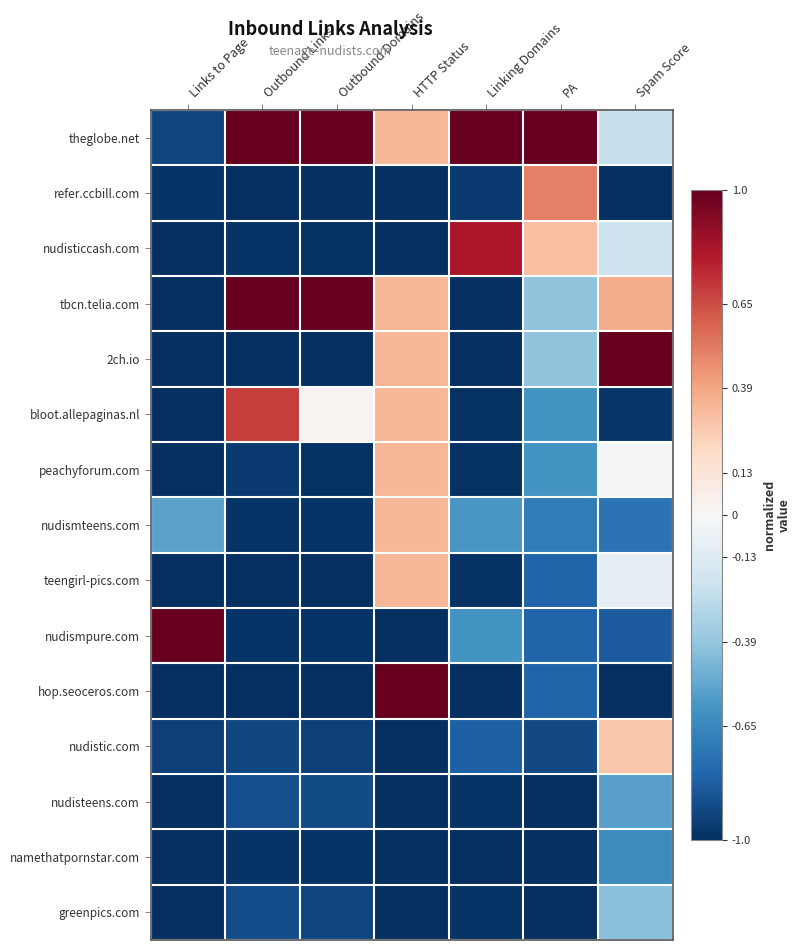

What is the maximum value shown in the chart?

1.0